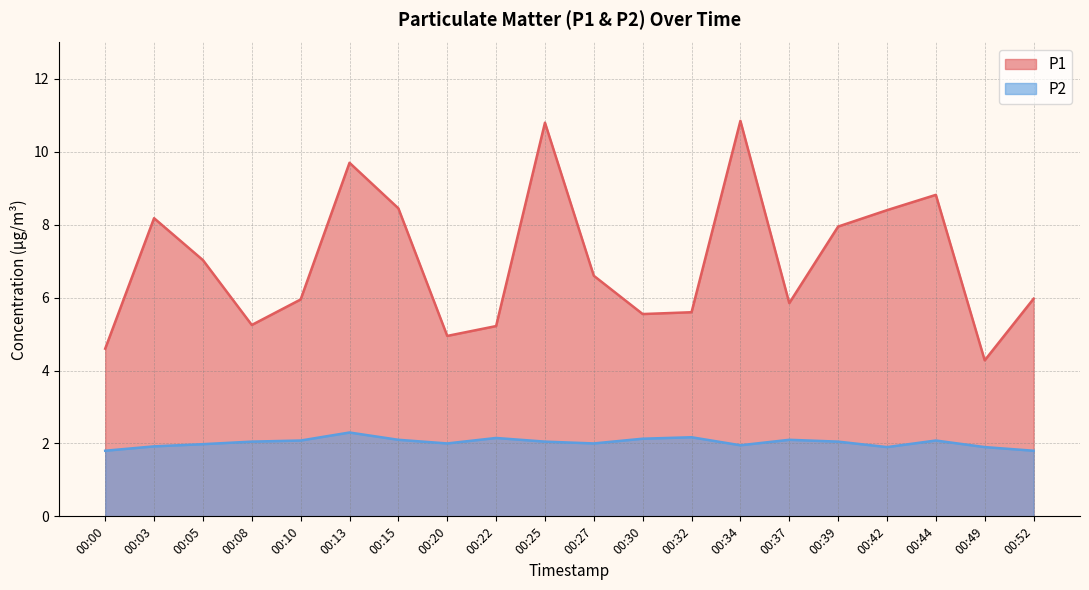

What is the maximum value shown in the chart?

10.8